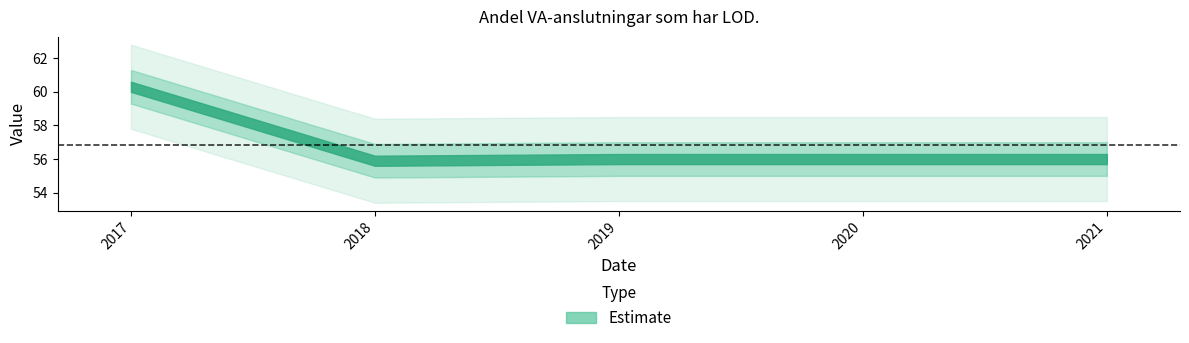

What is the value of the 2nd point from the left?

55.9